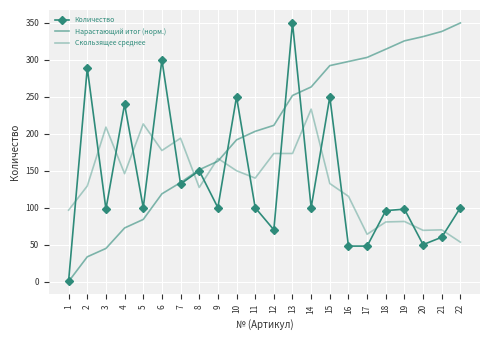

List the labels in order of Скользящее среднее value, smallest first.

22, 17, 20, 21, 18, 19, 1, 16, 8, 2, 15, 11, 4, 10, 9, 12, 13, 6, 7, 3, 5, 14